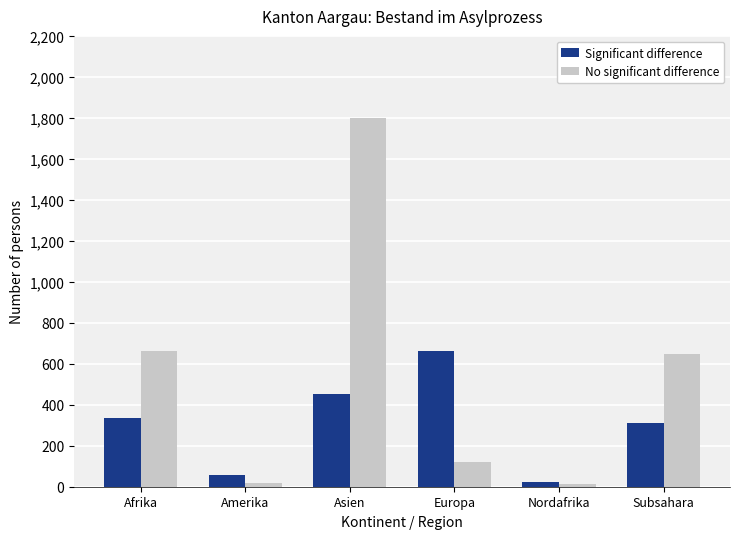

What is the sum of the Significant difference values at Nordafrika and Europa?

686